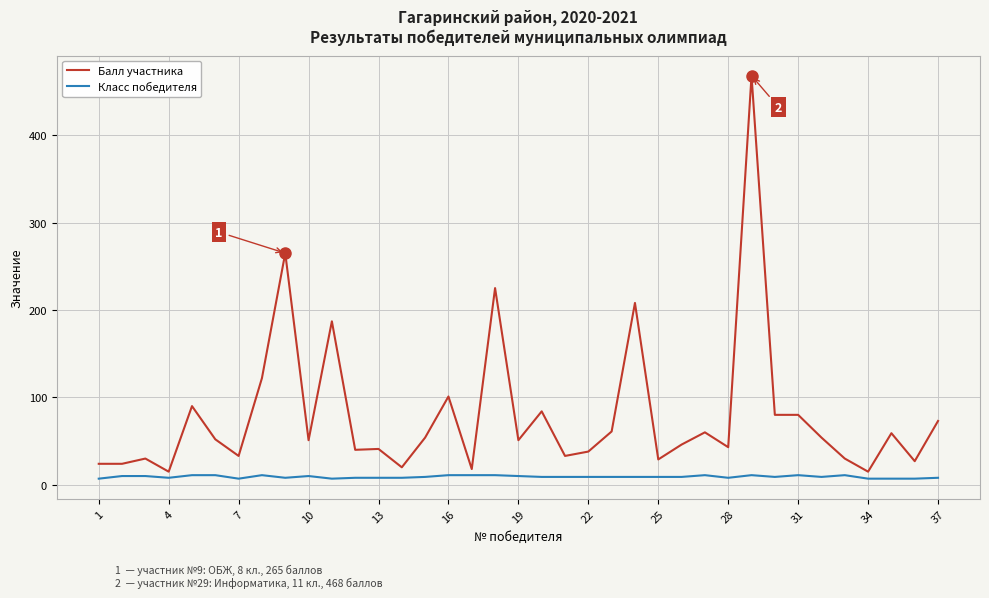

Is this an area chart (filled region under the line)?

No